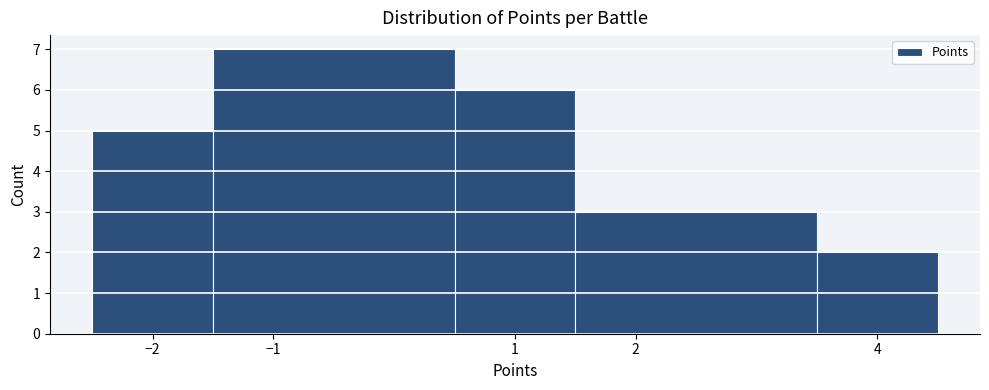

Which range on the x-axis has the tallest bar?

-1.5 to 0.5